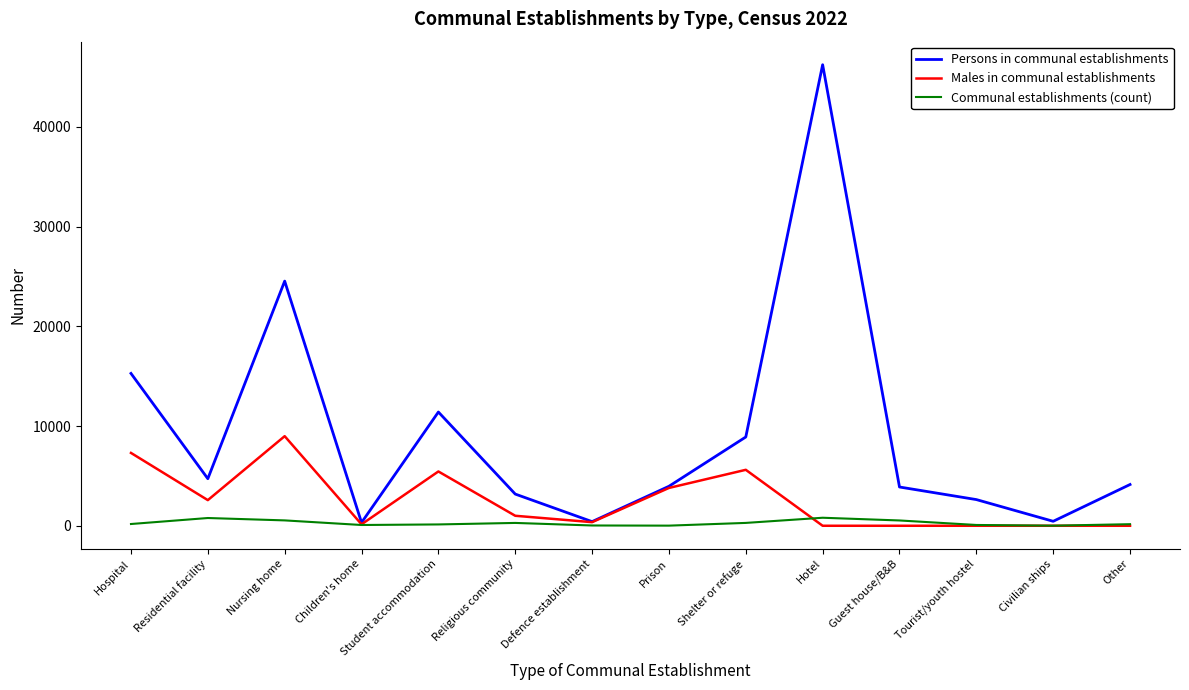

At which label is Persons in communal establishments closest to 23270?

Nursing home